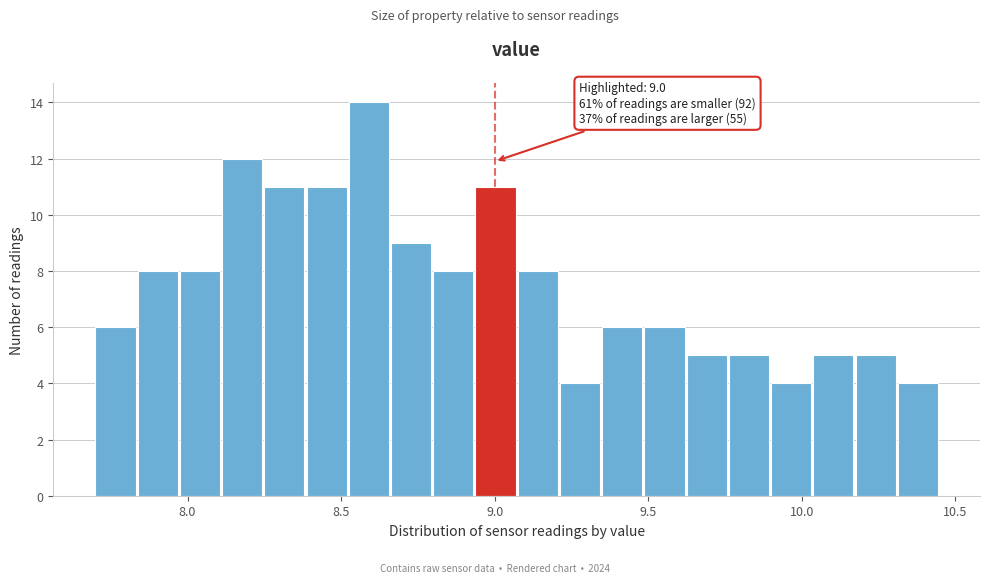

Around what value on the x-axis is the tallest bar? Give the approximate position of its centre, as read against the axis.

8.60